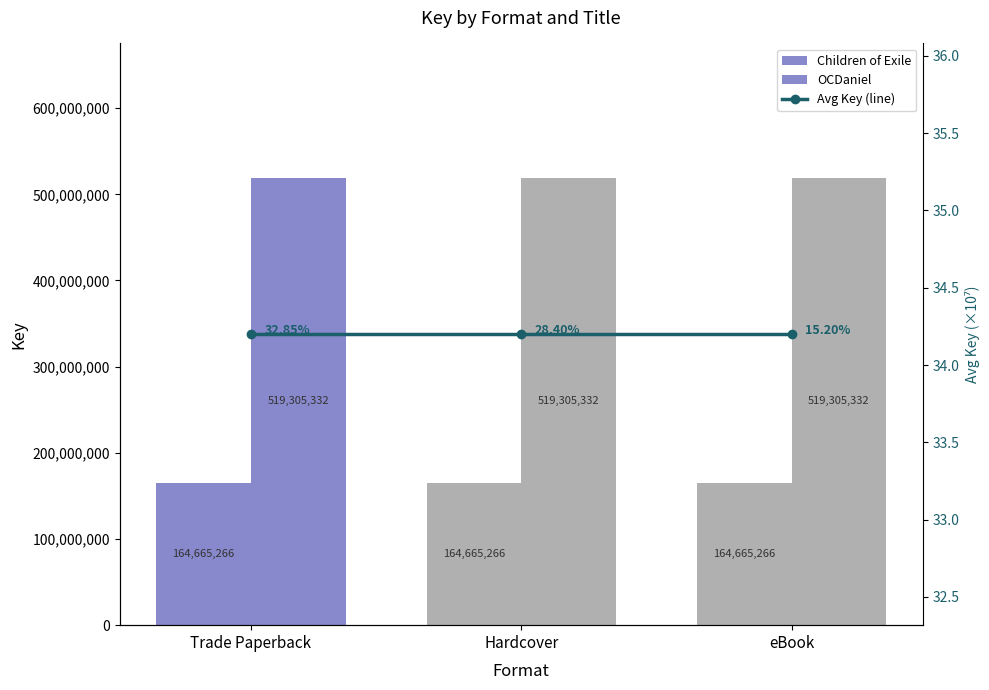

What is the difference between the highest and lowest values at Hardcover?

519305297.8